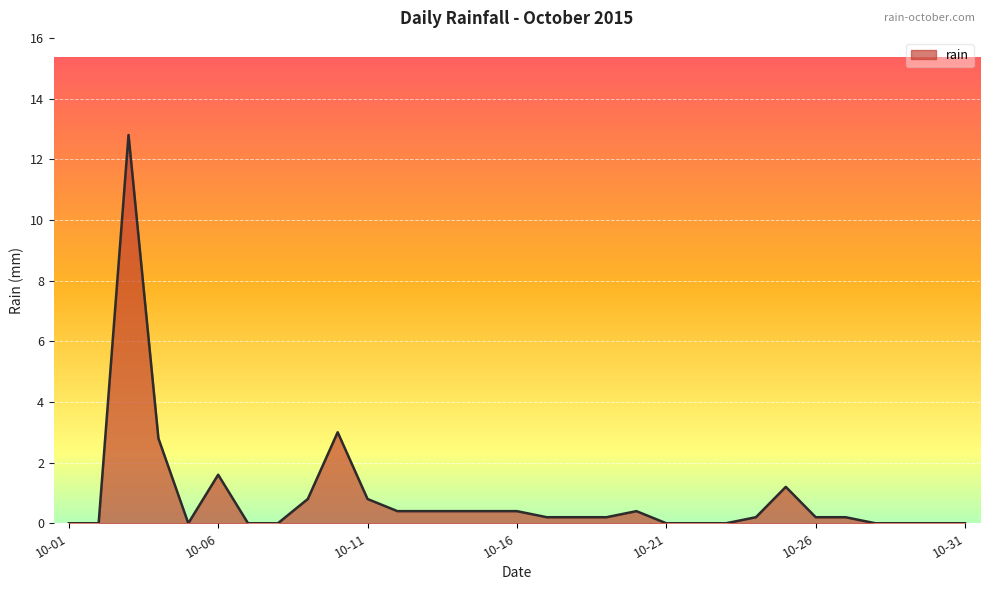

What is the greatest value displayed?

12.8